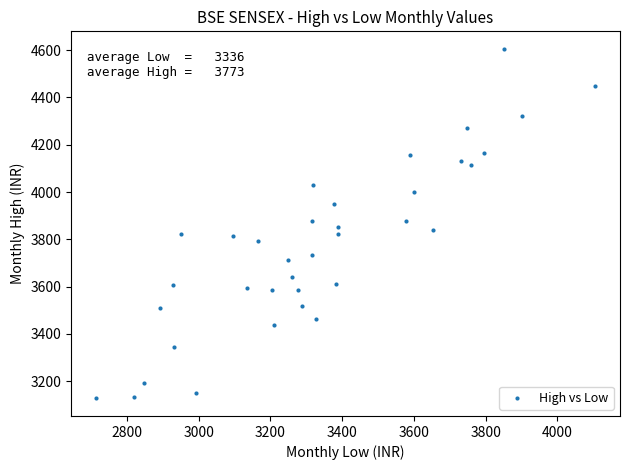

What is the range of Y values (max minus min)?

1478.2